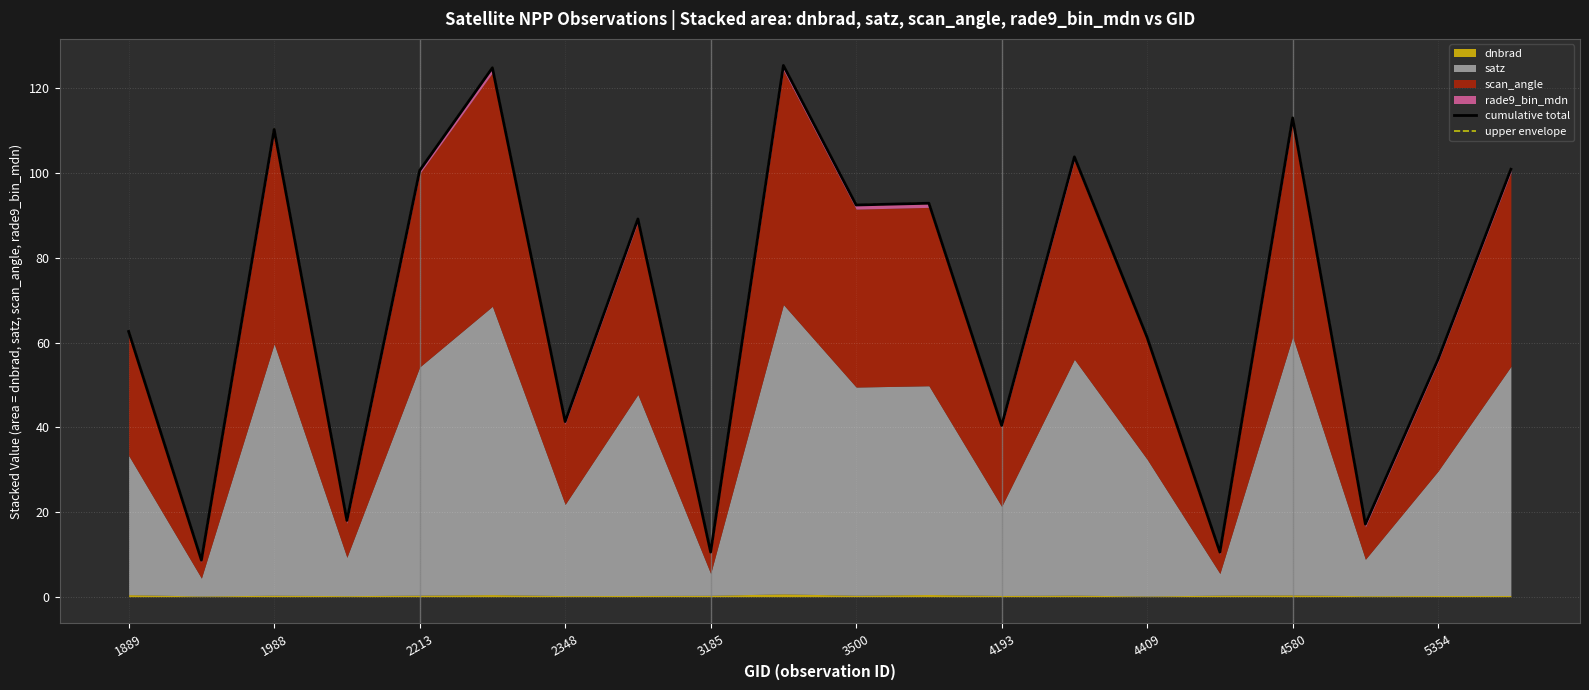

The cumulative total series shows 37.8 at 1988. True or false?

False